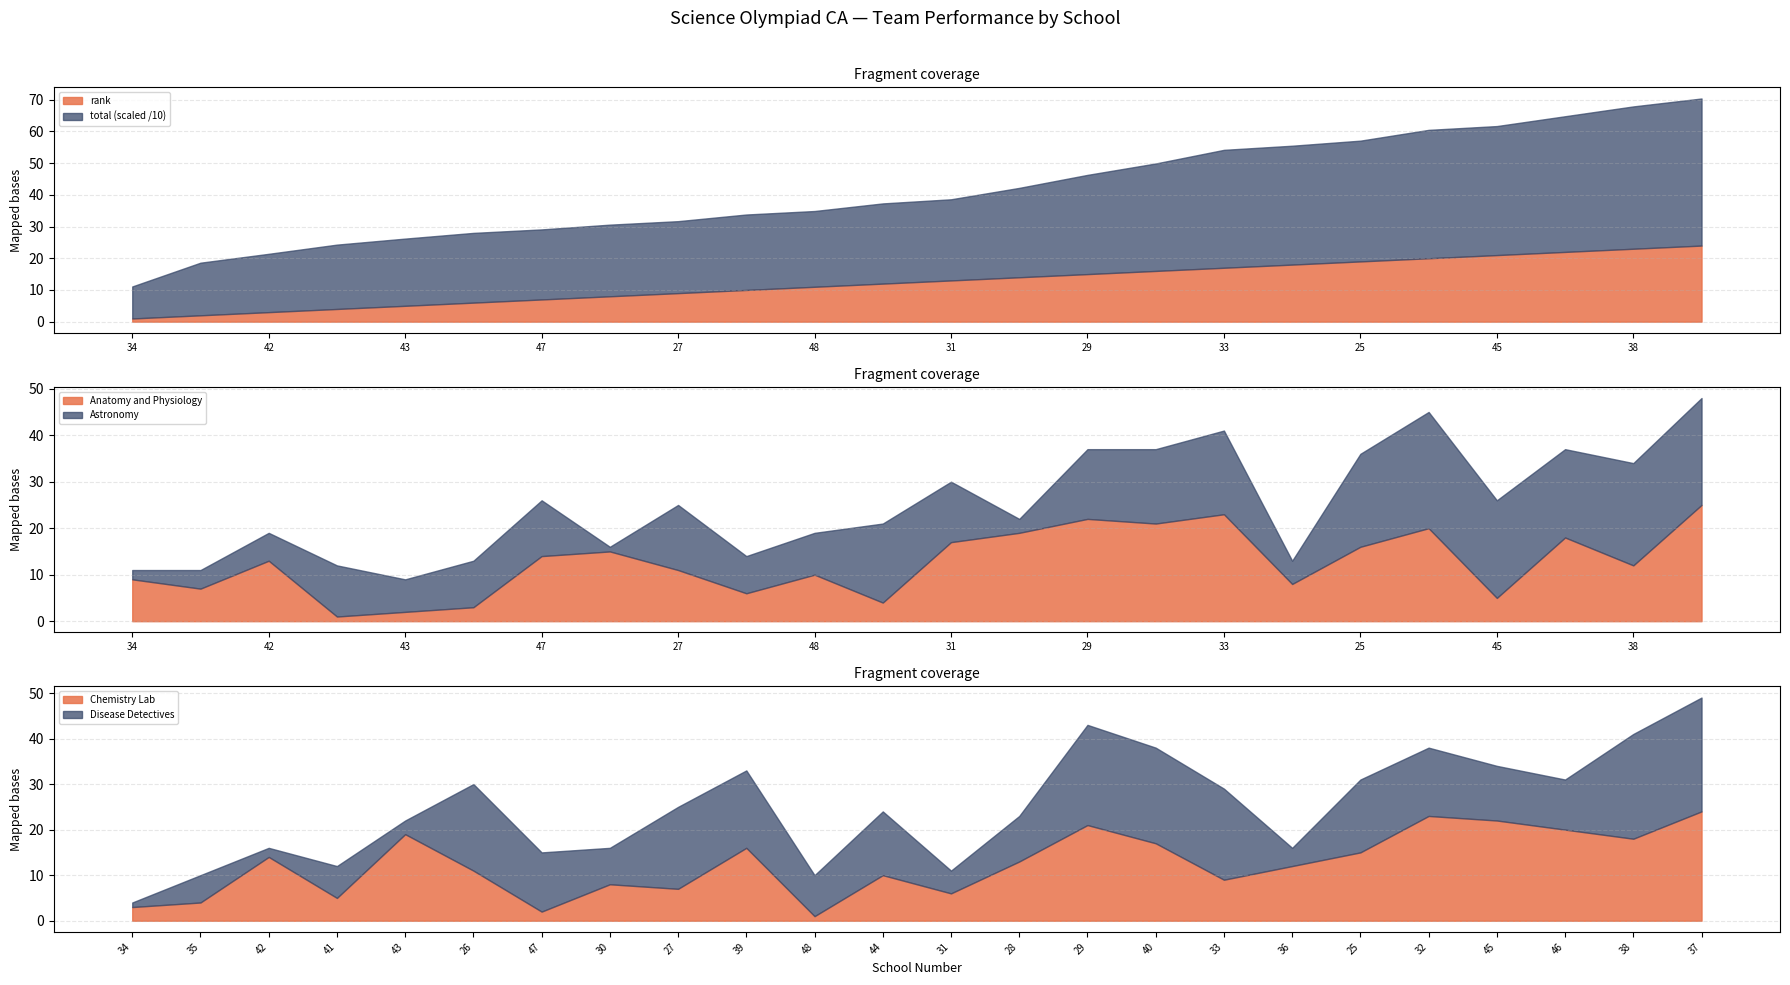

At which category does the chart reach its minimum across all series?

34